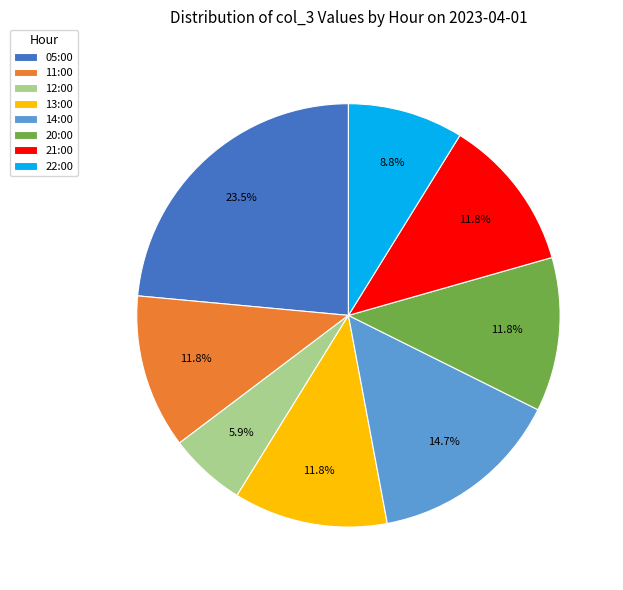

Does 21:00 account for over 50% of the chart?

No